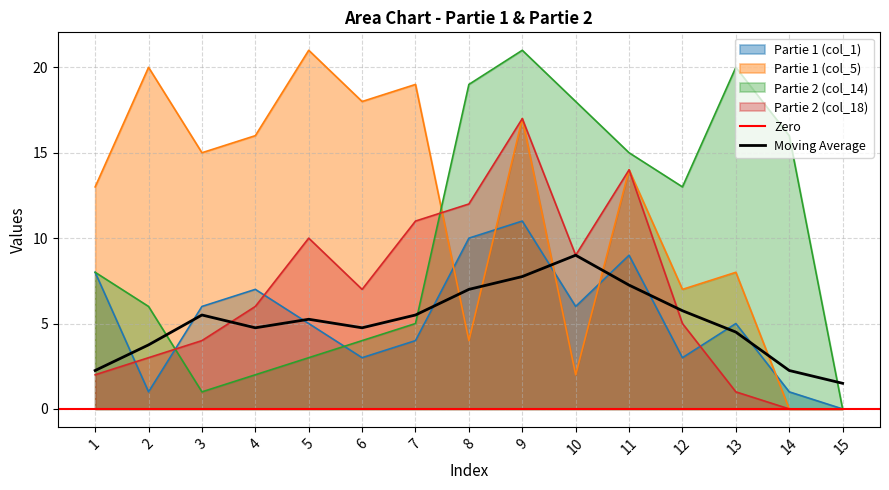

How many data points in Partie 1 (col_1) are above 5?

7